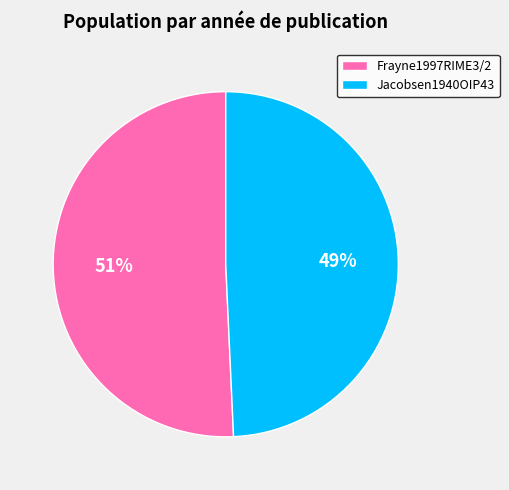

What percentage is the Jacobsen1940OIP43 slice, to the nearest percent?

49%